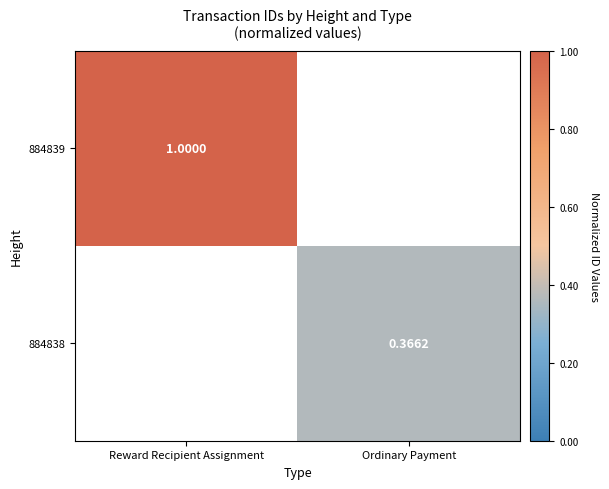

True or false: 884839 has a value of 0.3 at Reward Recipient Assignment.

False